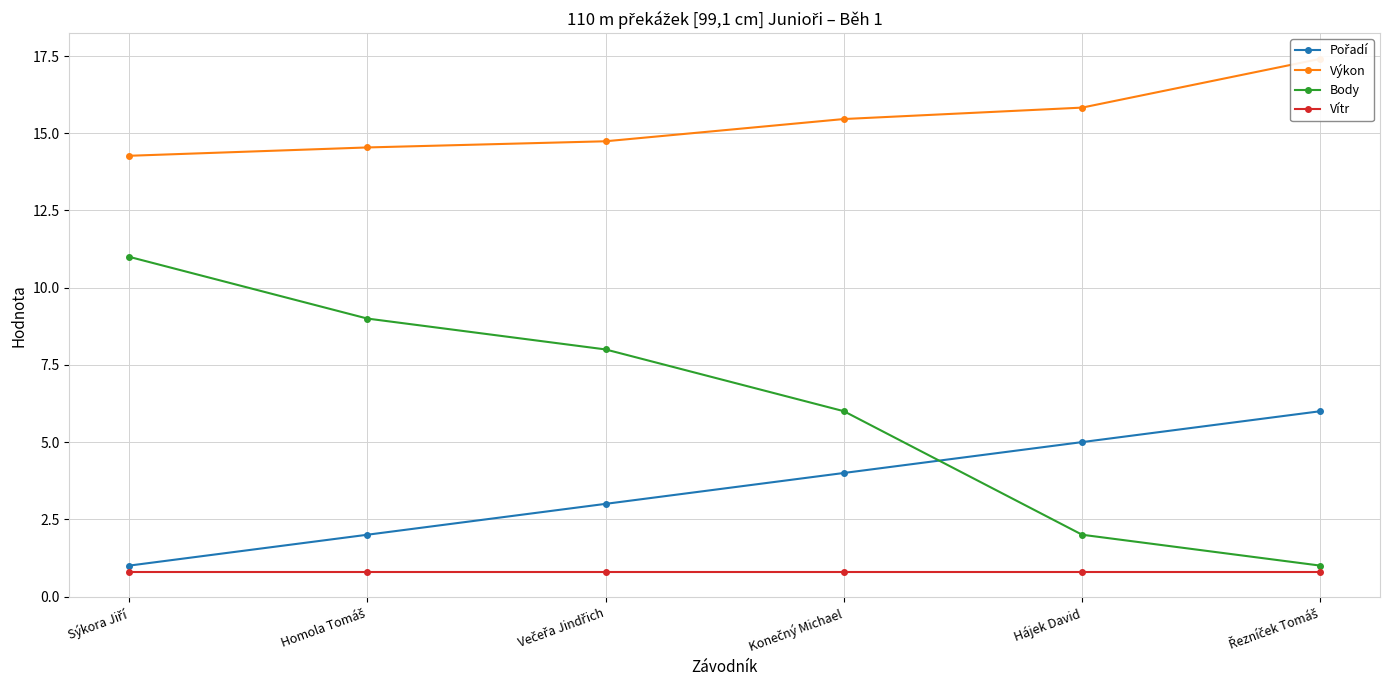

The Výkon series shows 8.5 at Homola Tomáš. True or false?

False